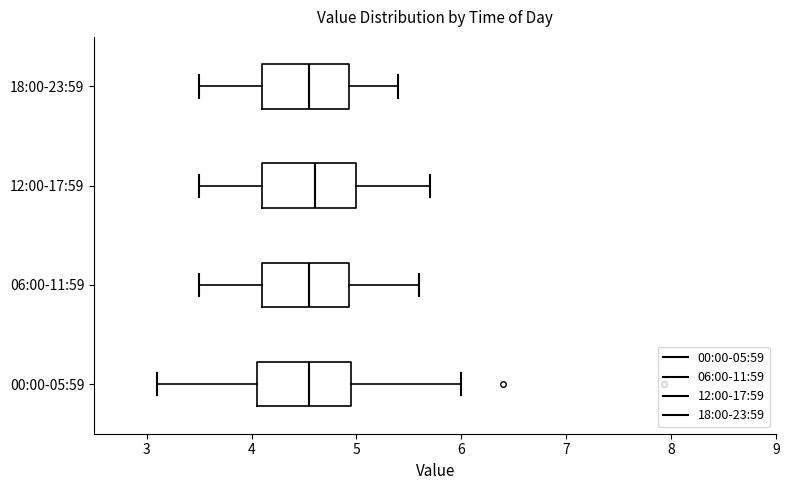

Where does the median line of the box for 12:00-17:59 sit on the x-axis? The values are not printed on the chart, so give them approximately, as read against the axis.

4.6